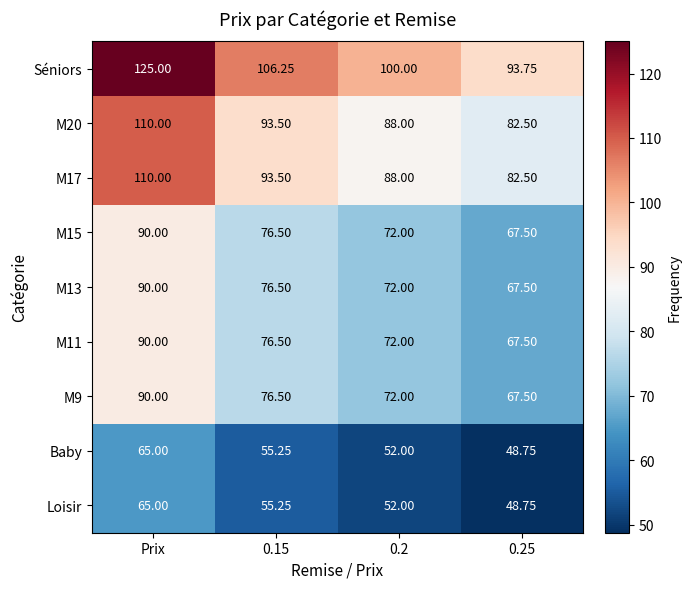

Is the value of Baby at 0.2 greater than the value of Séniors at 0.2?

No